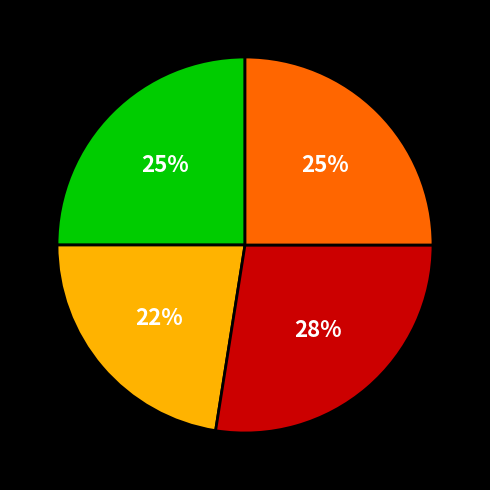

Is there any slice that represents more than half of the pie?

No